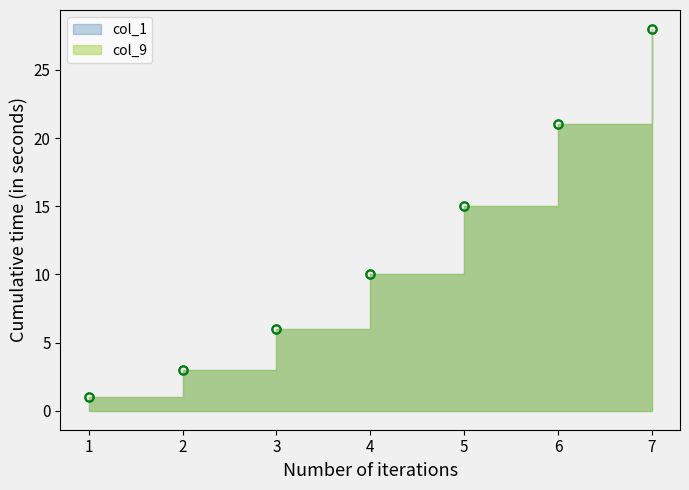

What is the lowest value of the col_9 series?

1